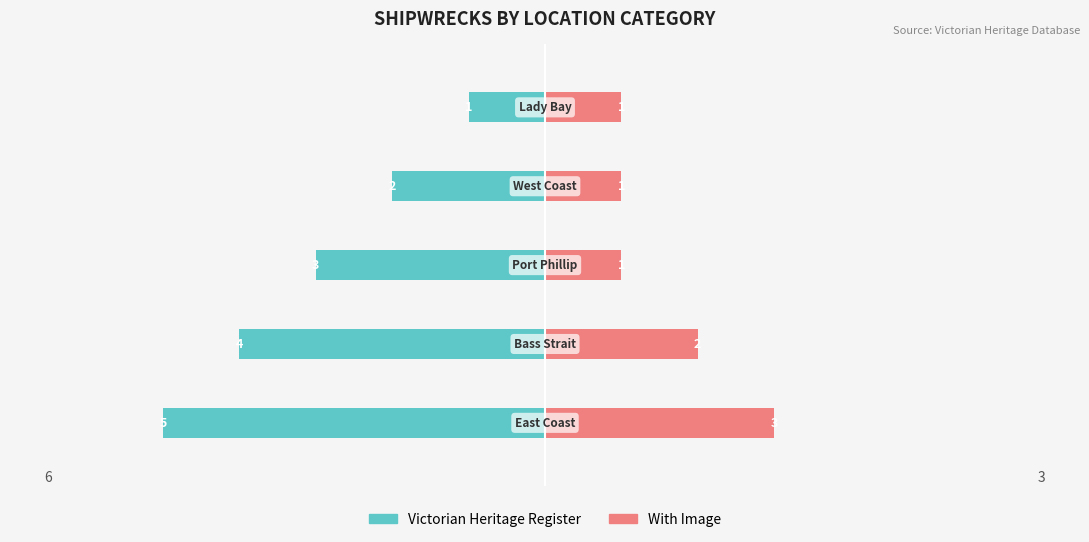

How many data points in Victorian Heritage Register are less than -3?

2